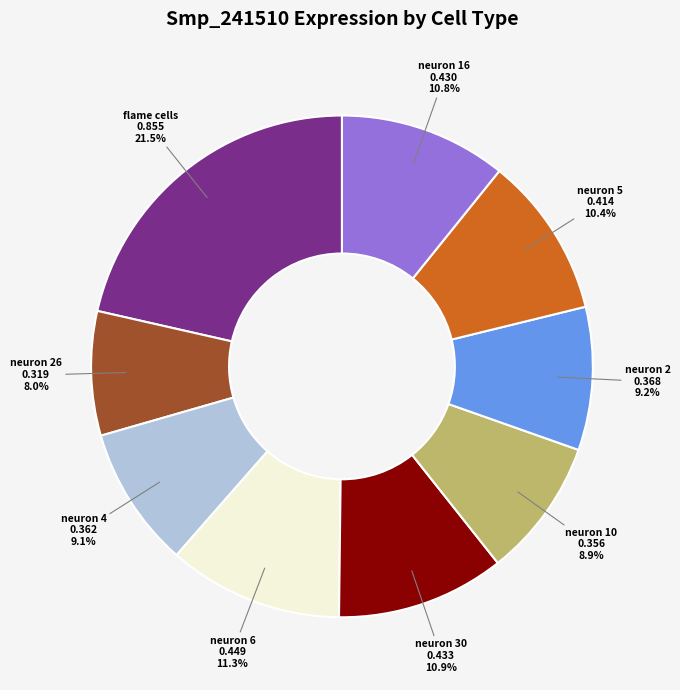

True or false: neuron 2 accounts for 9% of the total.

True